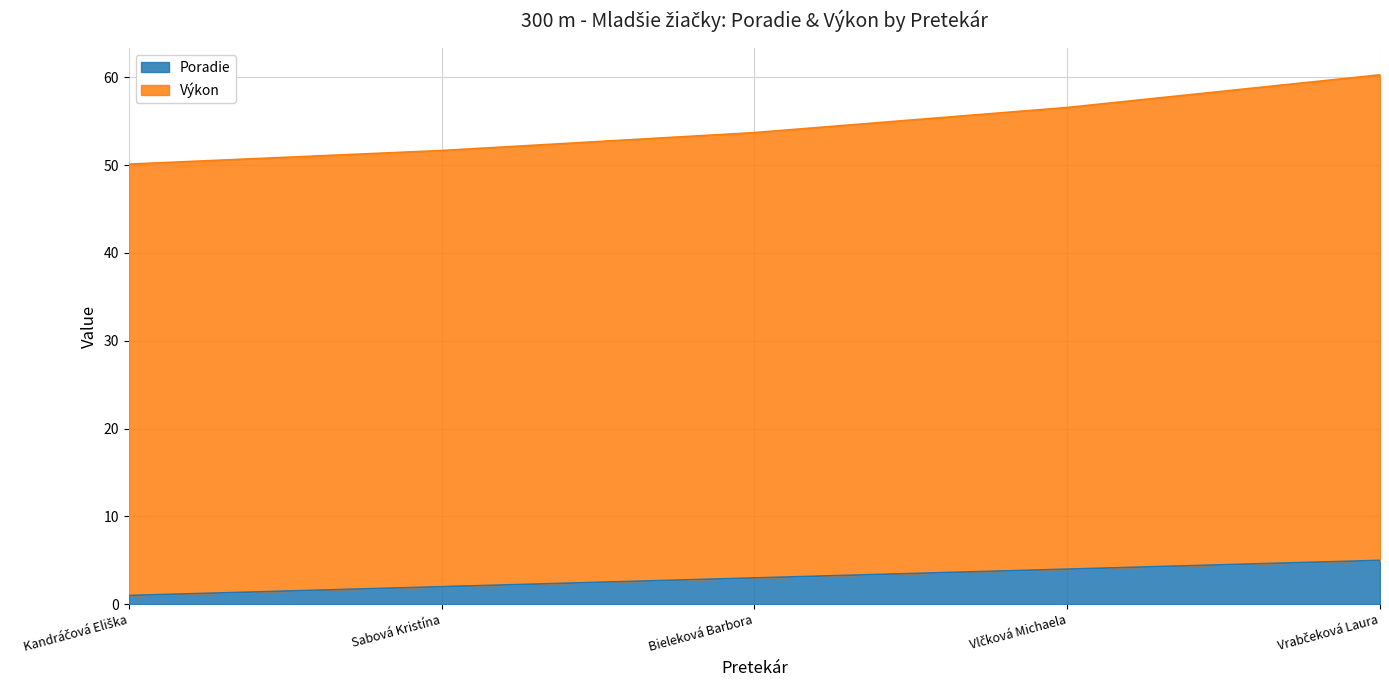

What is the difference between the Poradie values at Sabová Kristína and Bieleková Barbora?

1.0